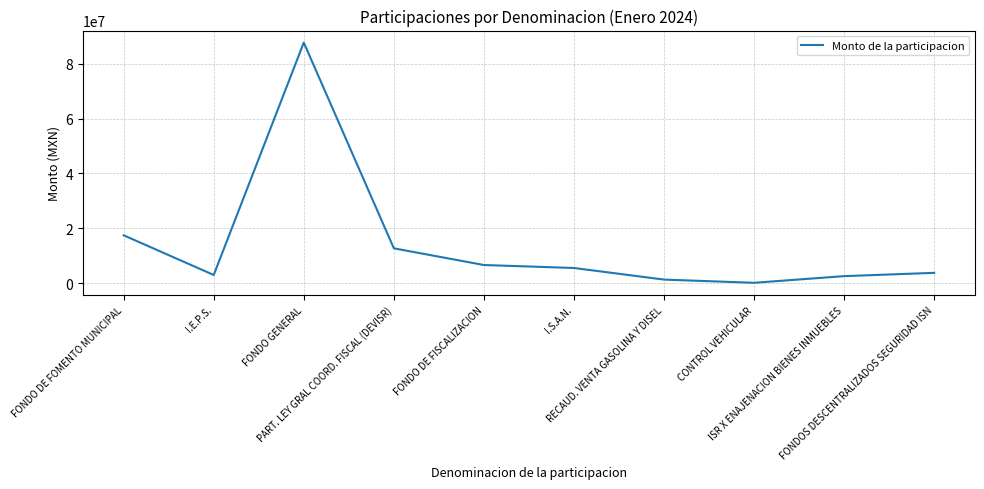

The chart shows a value of 3716257.3 at FONDOS DESCENTRALIZADOS SEGURIDAD ISN. True or false?

True